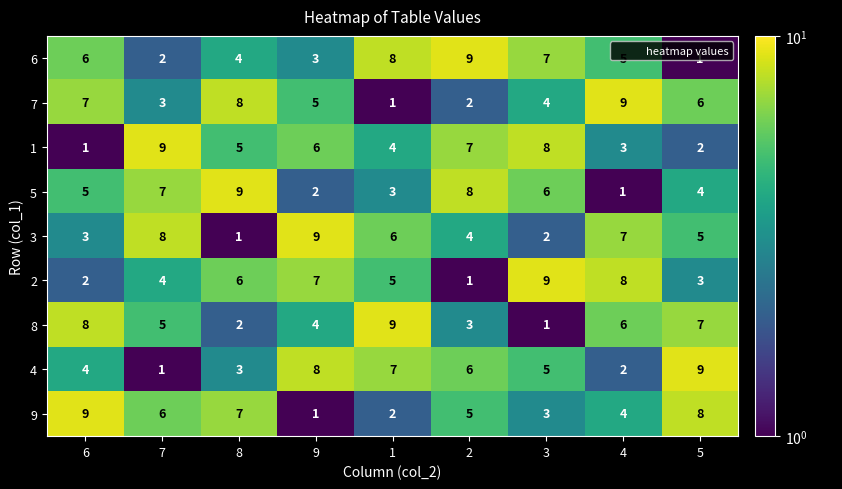

How many 2 values are between 3 and 7?

5